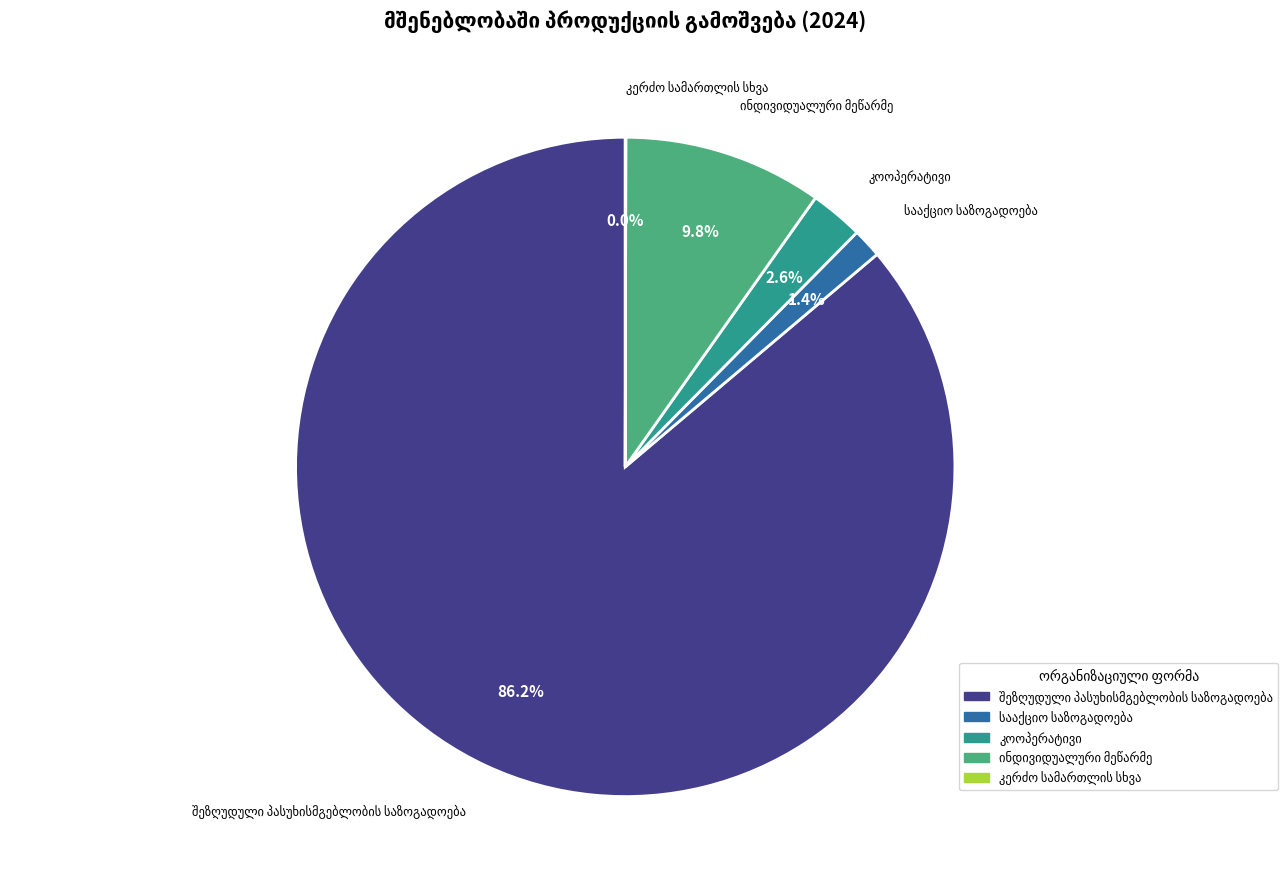

Is there any slice that represents more than half of the pie?

Yes